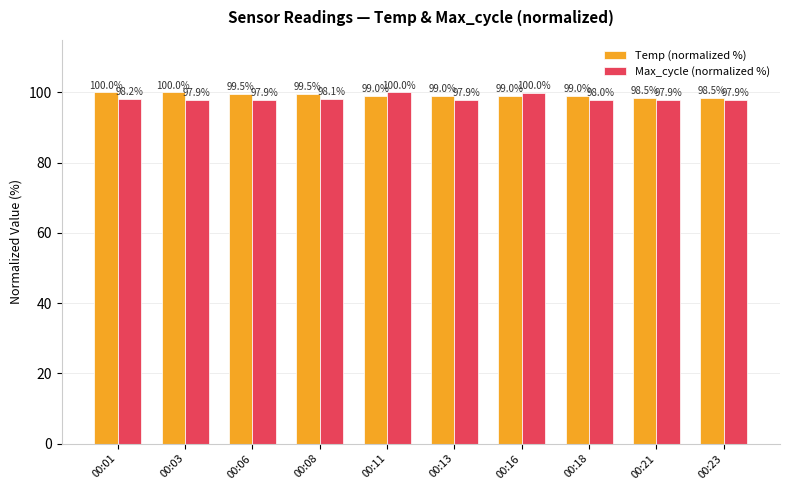

The value of Max_cycle (normalized %) at 00:23 is 173.8. True or false?

False